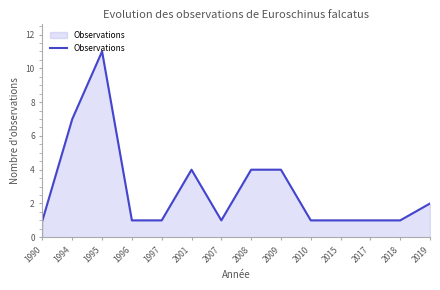

What is the average value?

3